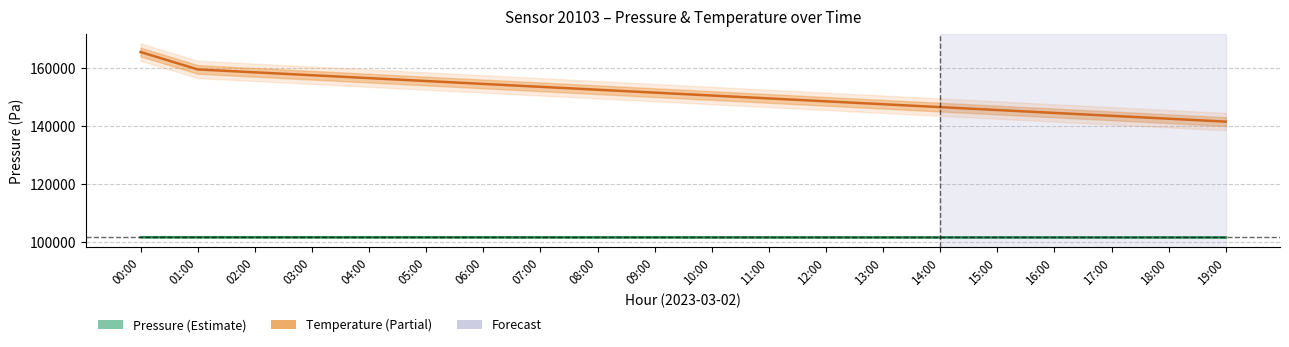

What is the difference between the second highest and second lowest values in the Pressure (Pa) series?

60